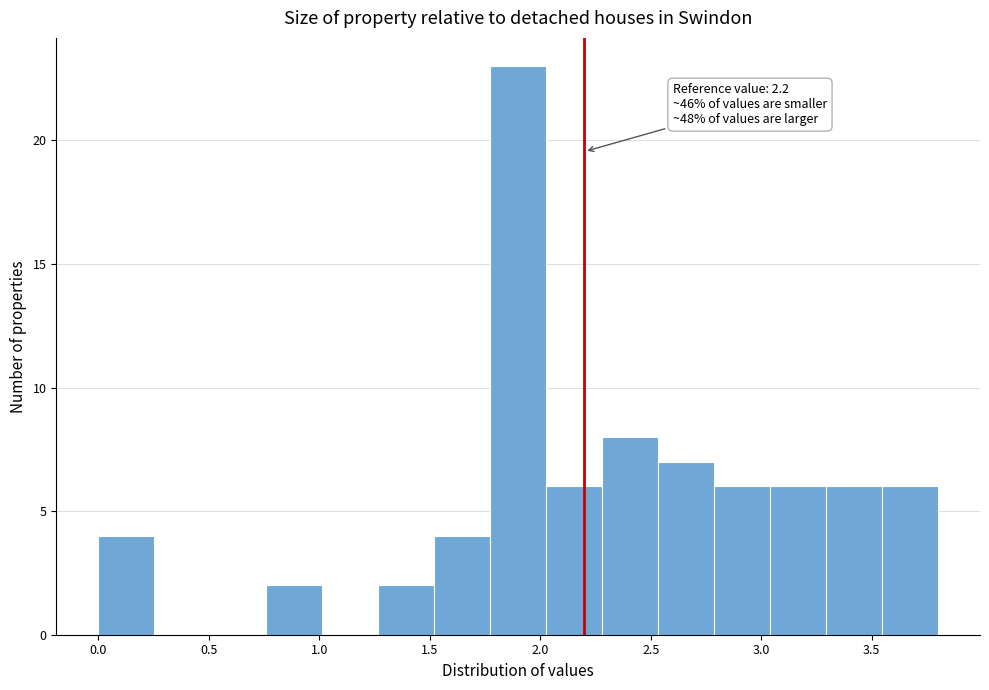

Which range on the x-axis has the tallest bar?

1.75 to 2.05